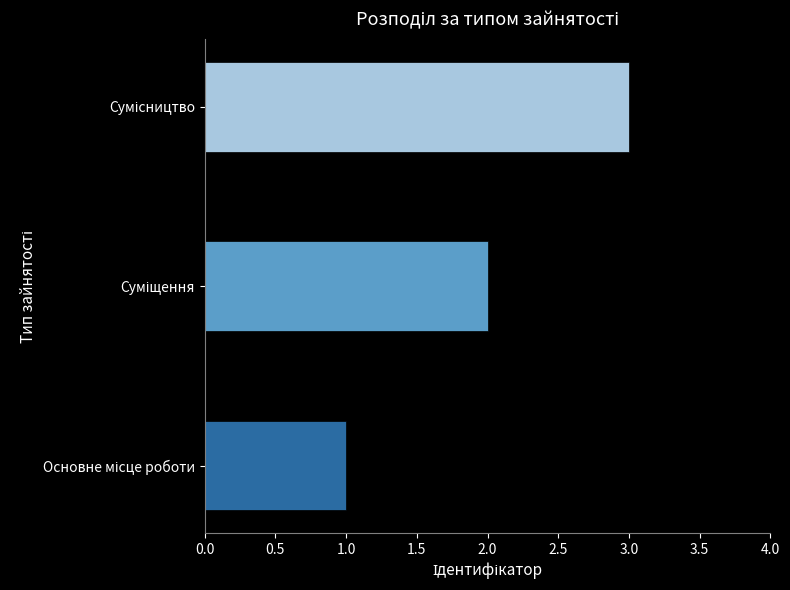

What is the sum of all values?

6